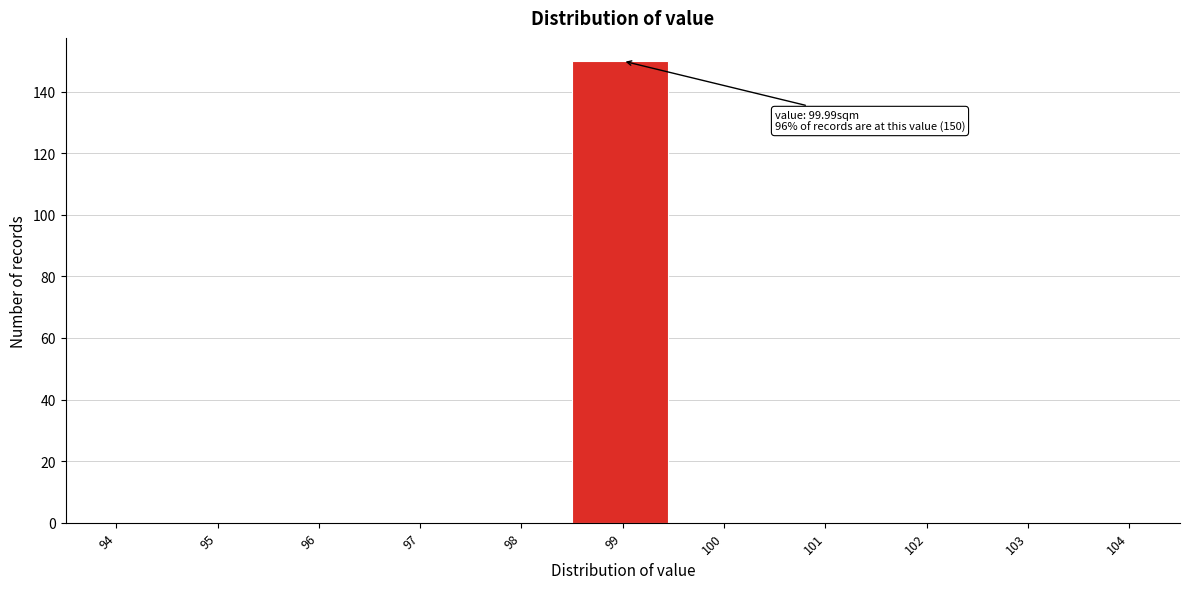

Reading right to left, what are all the values shown in this chart?

104=0	103=0	102=0	101=0	100=0	99=150	98=0	97=0	96=0	95=0	94=0